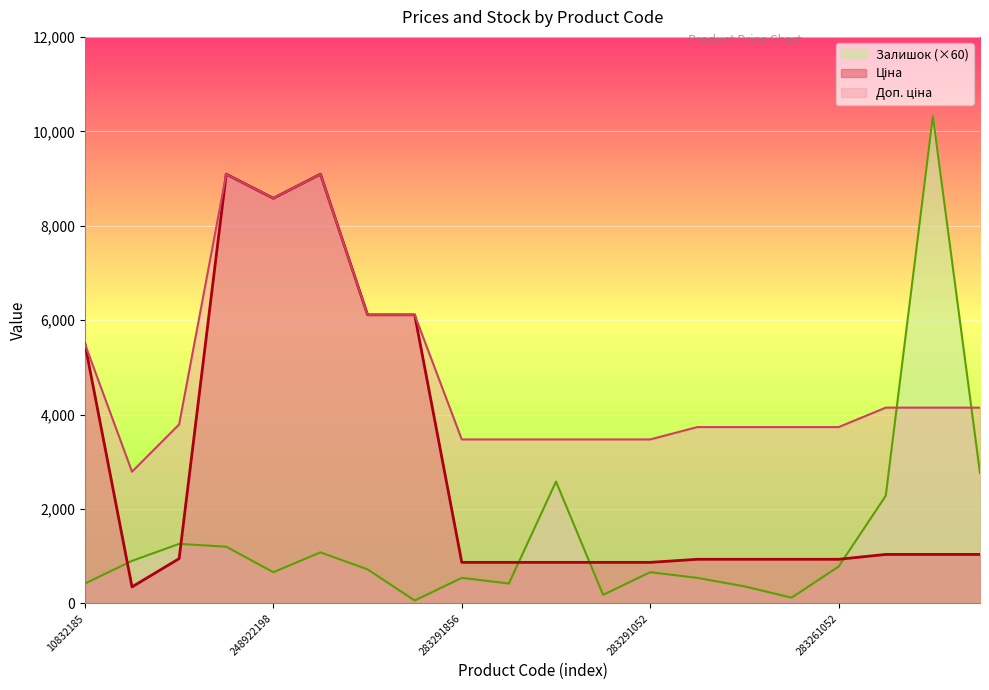

In Залишок, how many points are lower than both neighbors (excluding endpoints)?

5